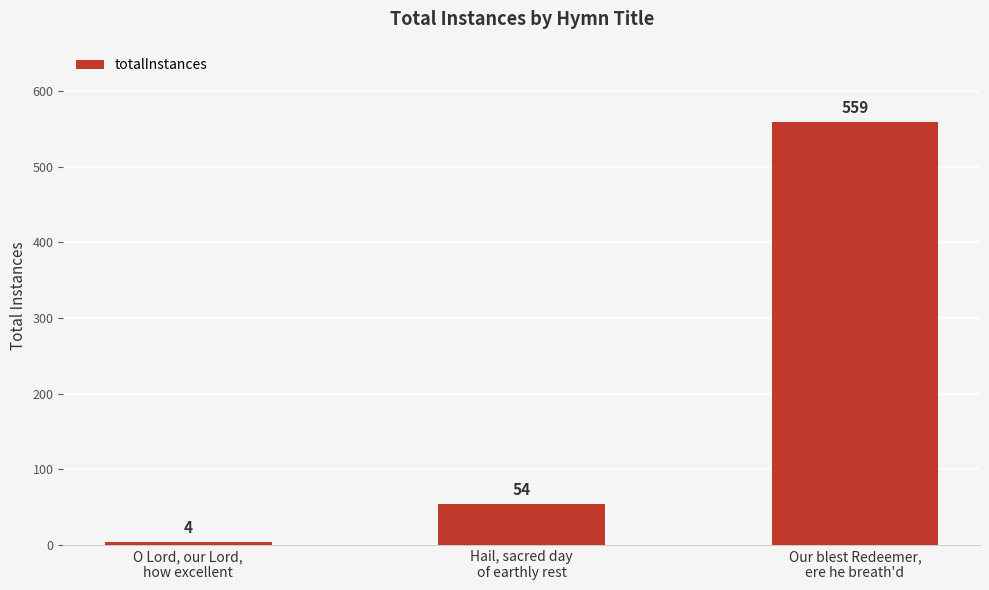

How many bars are there in total?

3